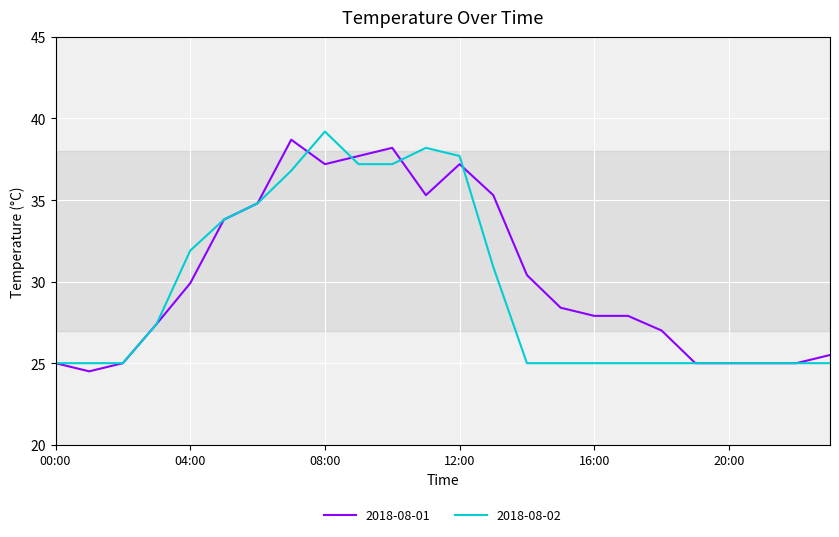

What is the sum of all 2018-08-02 values?

710.1